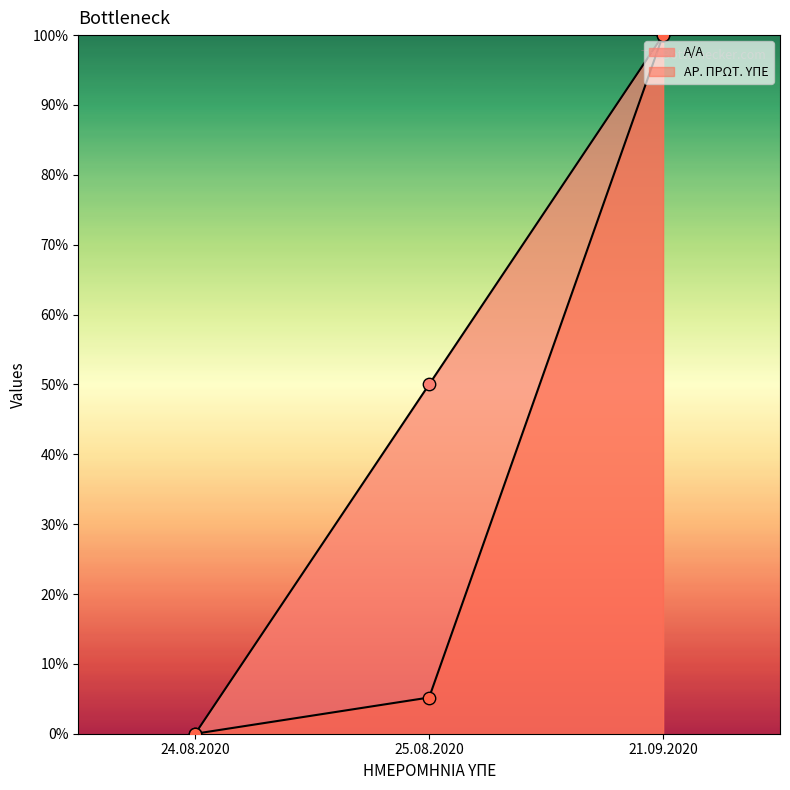

Which series reaches the maximum Y coordinate?

ΑΡ. ΠΡΩΤ. ΥΠΕ